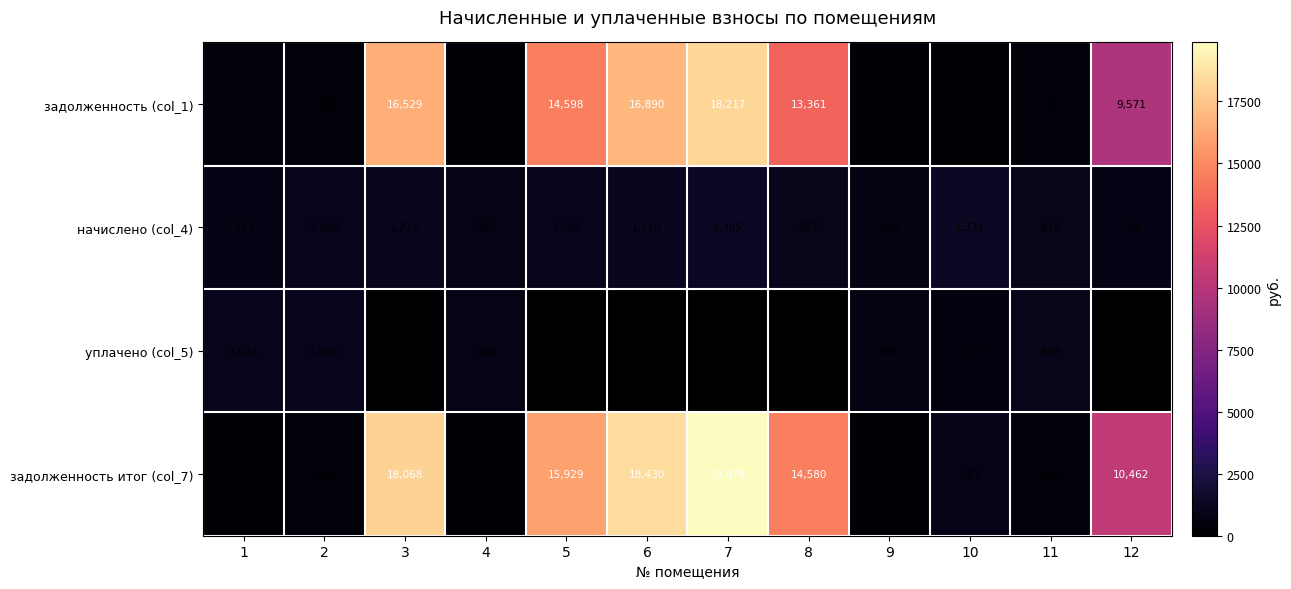

At which label is задолженность (col_1) closest to 9167?

12